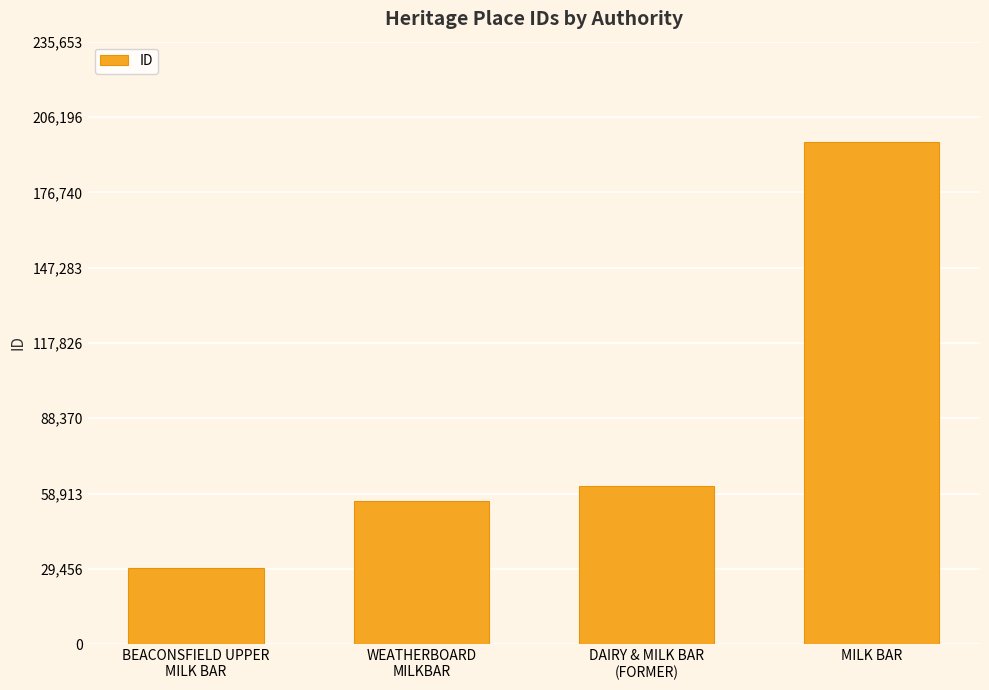

List the labels in order of value, largest first.

MILK BAR, DAIRY & MILK BAR
(FORMER), WEATHERBOARD
MILKBAR, BEACONSFIELD UPPER
MILK BAR